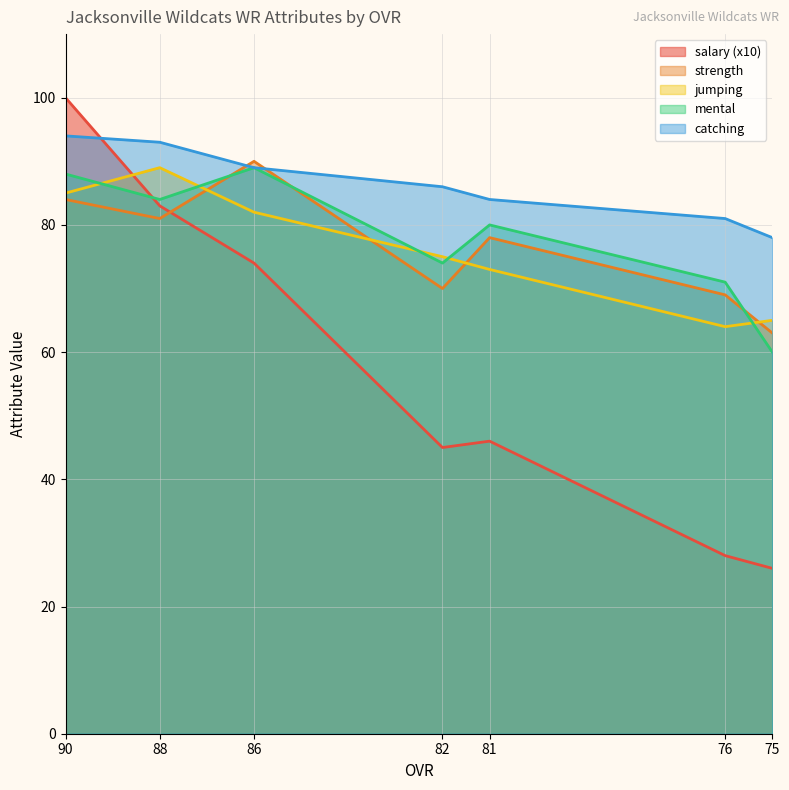

How many lines are shown in the chart?

5